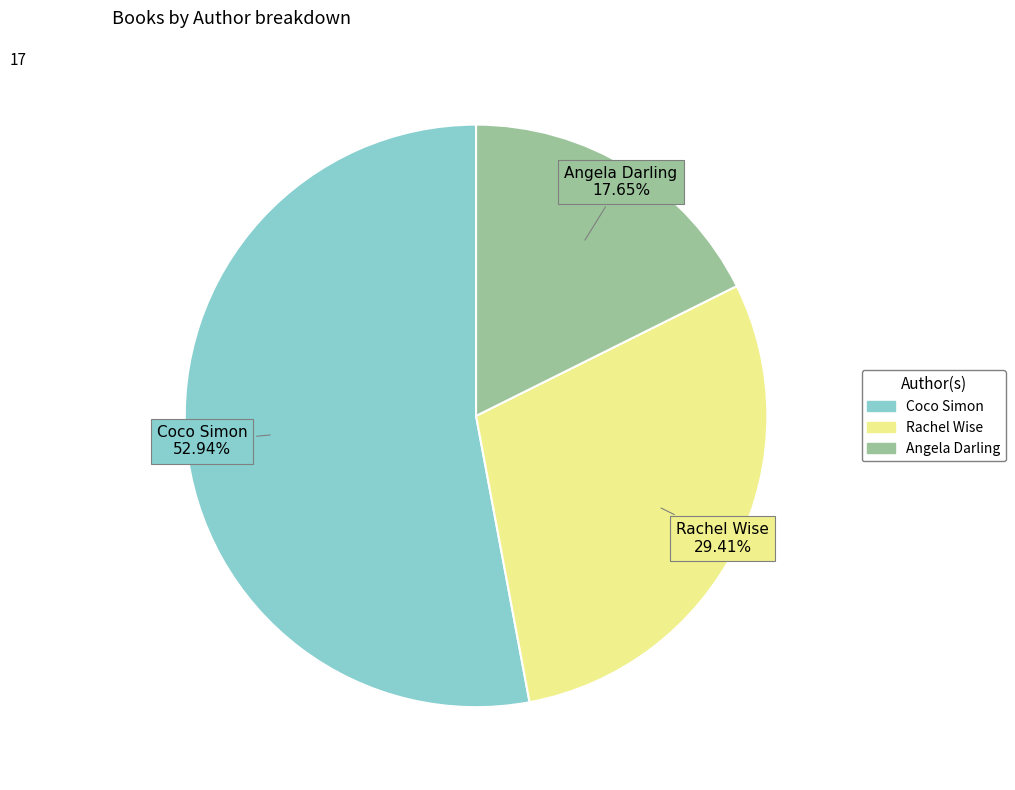

To the nearest percent, what portion does Rachel Wise represent?

29%